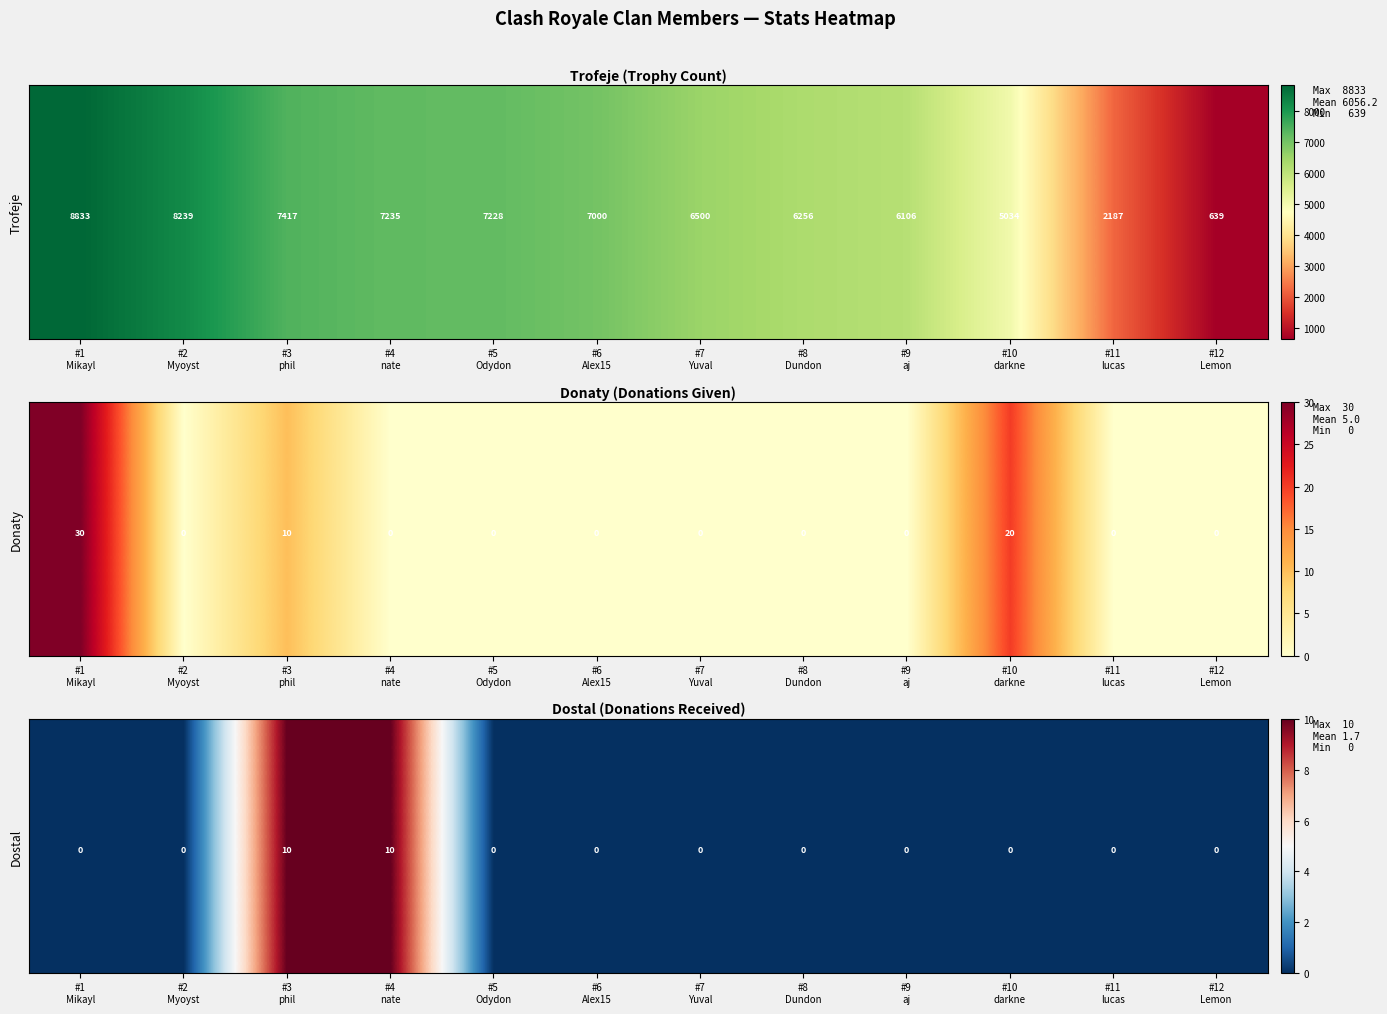

At which category does the chart reach its minimum across all series?

#1
Mikayl